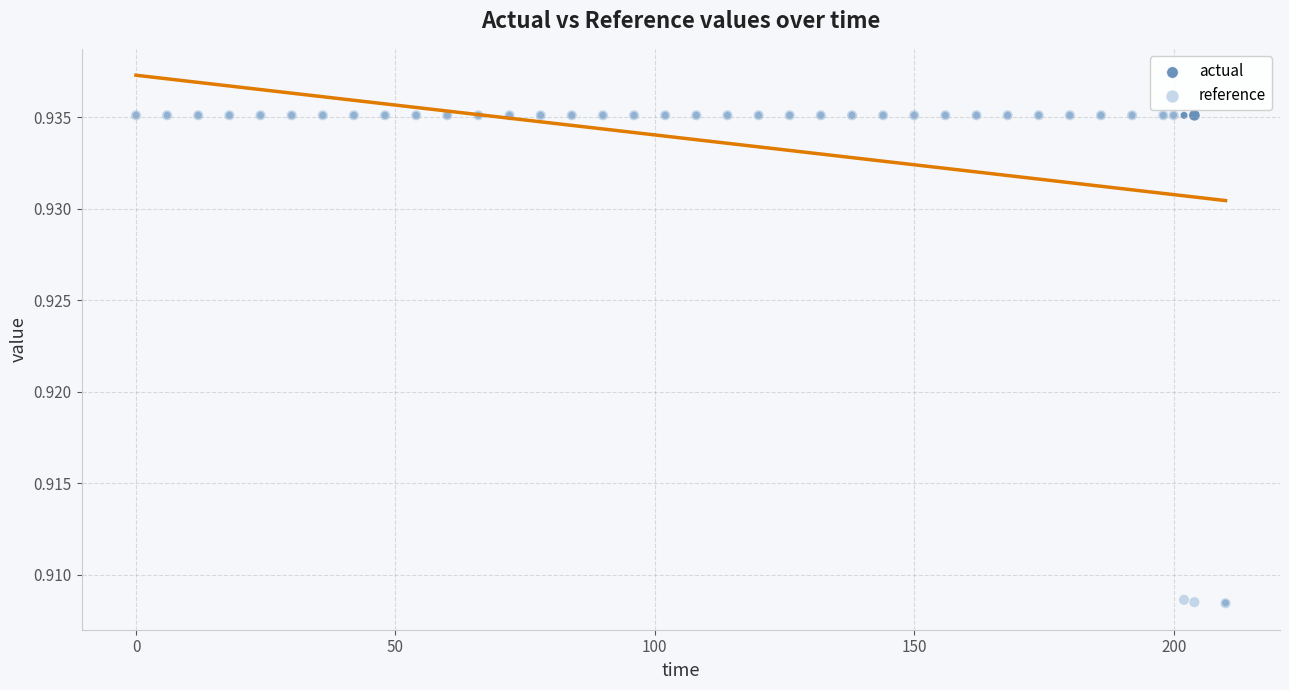

Which series has the largest Y range (max minus min)?

reference